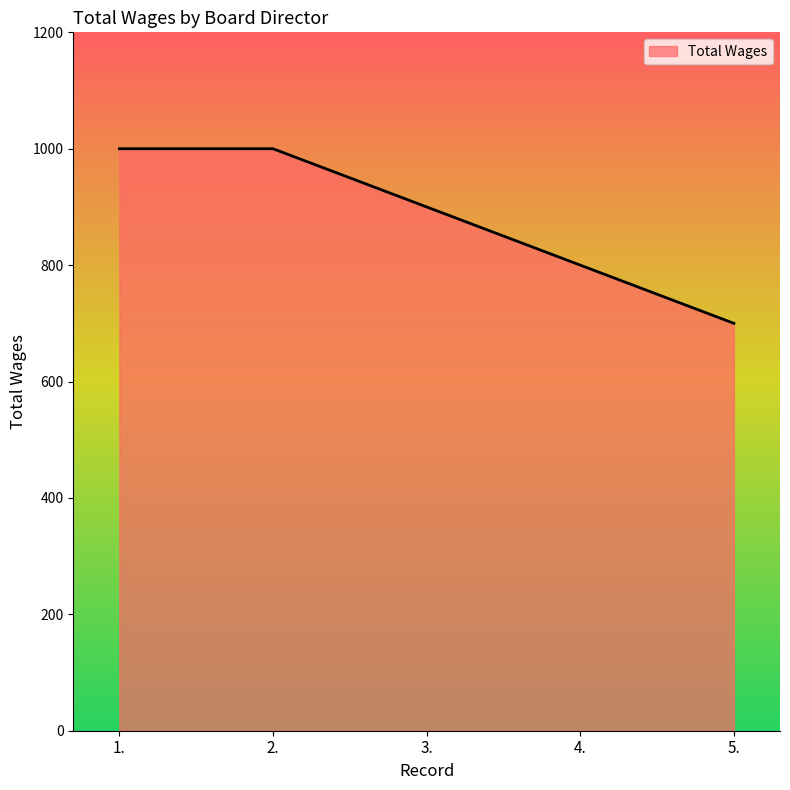

Does the chart display data point markers on the line(s)?

No